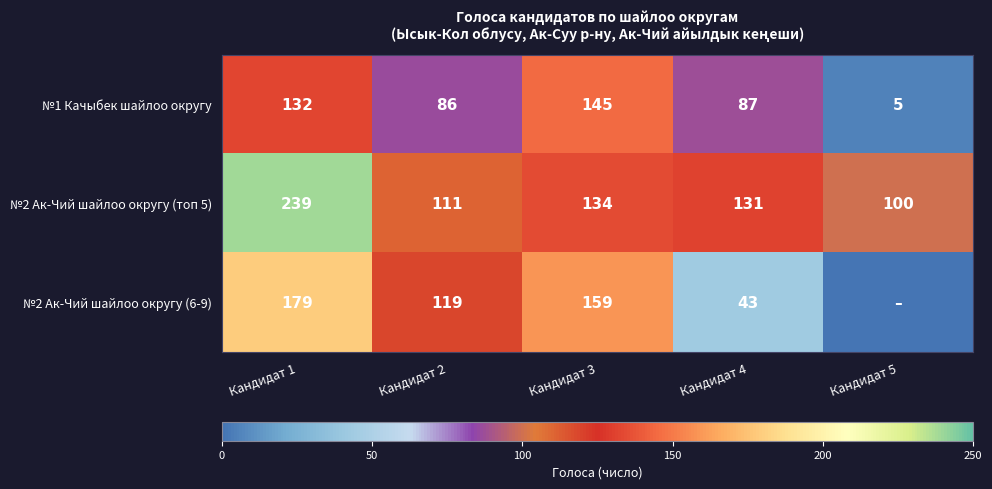

What is the approximate value of №2 Ак-Чий шайлоо округу (топ 5) at Кандидат 4?

131